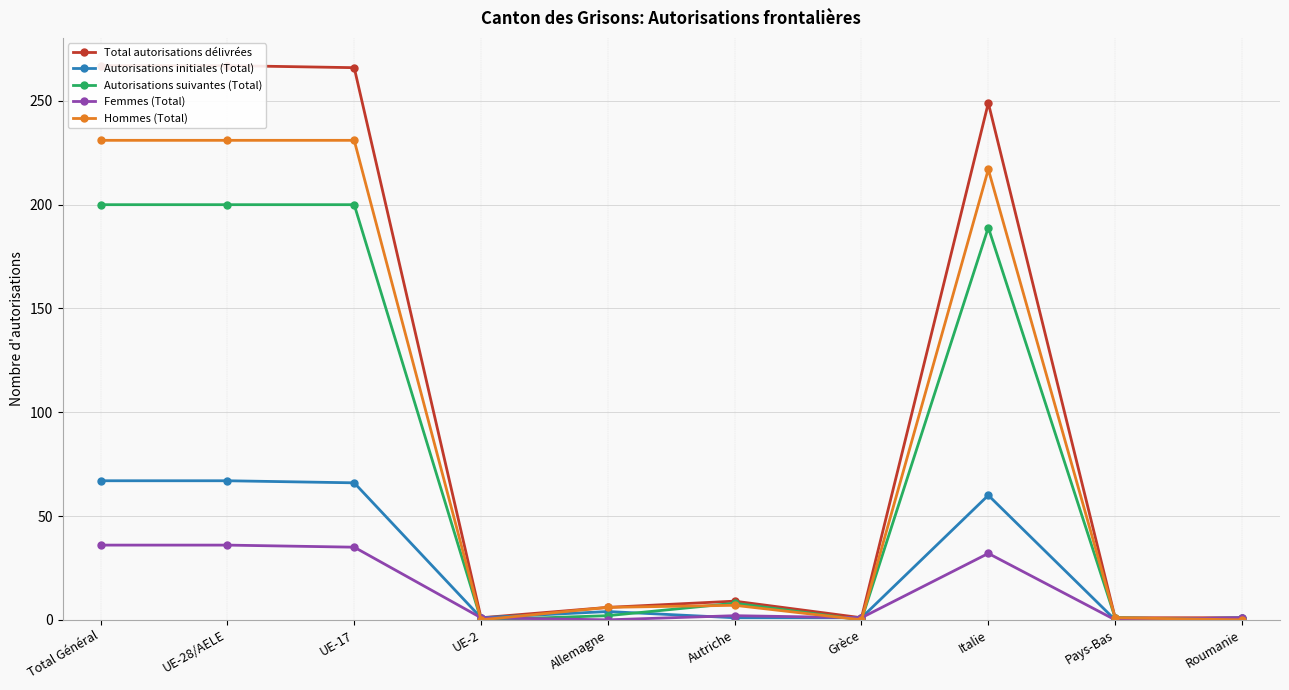

What are all the series names shown in the legend?

Total autorisations délivrées, Autorisations initiales (Total), Autorisations suivantes (Total), Femmes (Total), Hommes (Total)